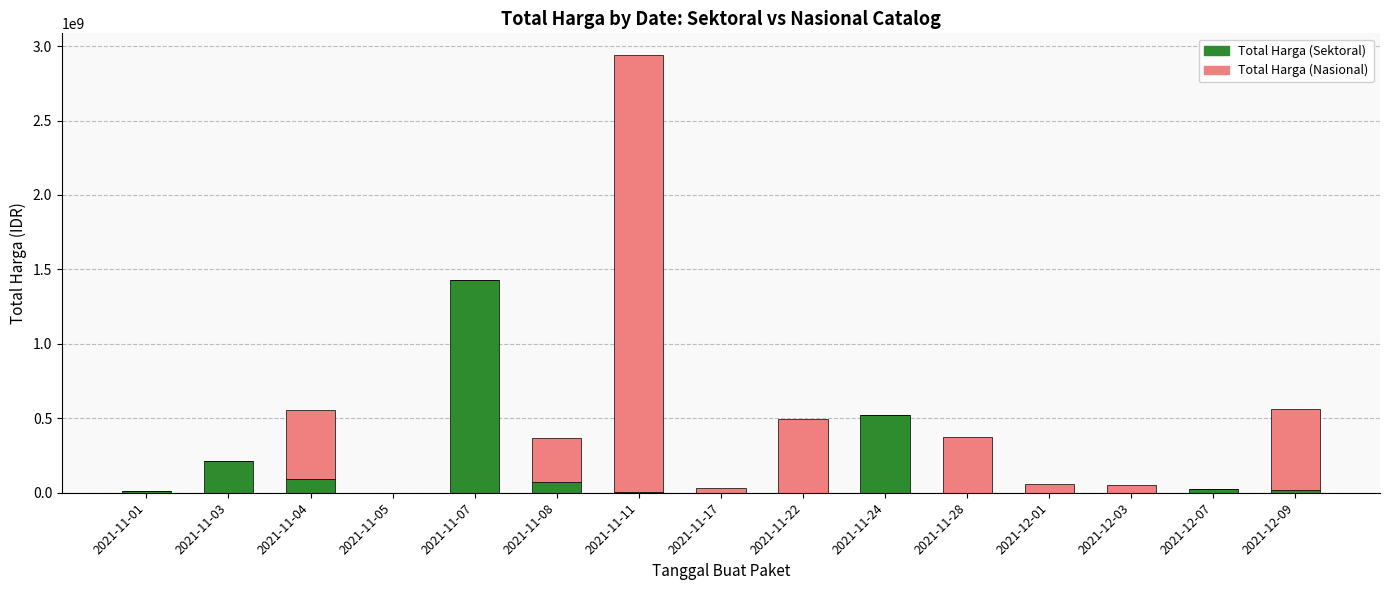

What is the maximum value for Total Harga (Sektoral)?

1425867900